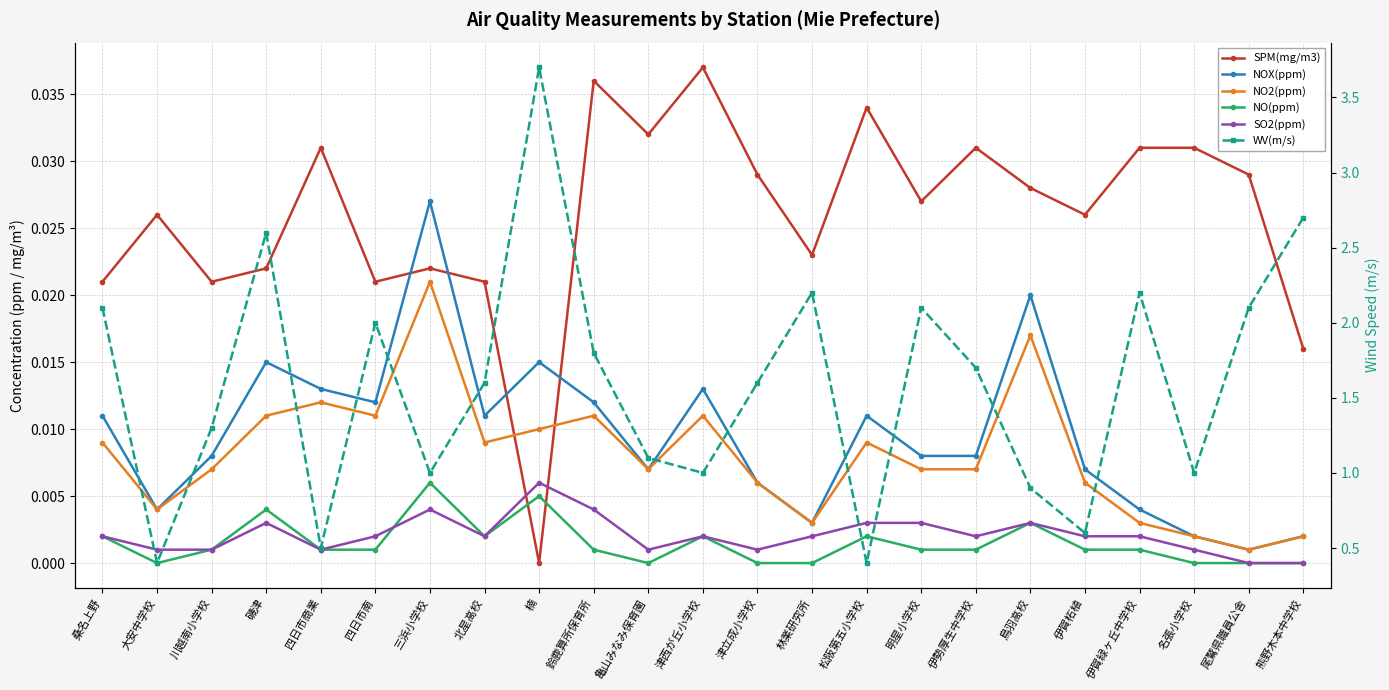

Between 亀山みなみ保育園 and 伊勢厚生中学校, which series saw the biggest shift?

WV(m/s)